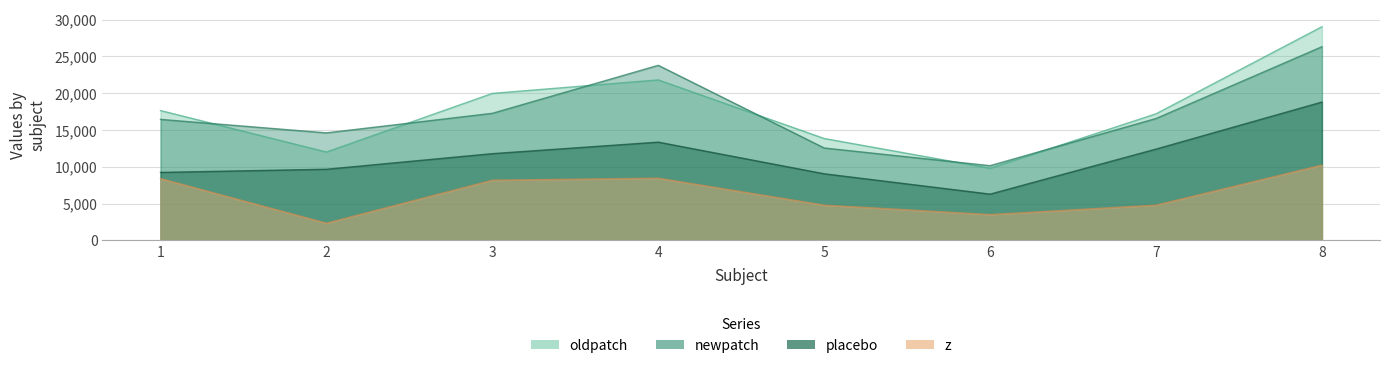

At which category is the sum across all series the highest?

8